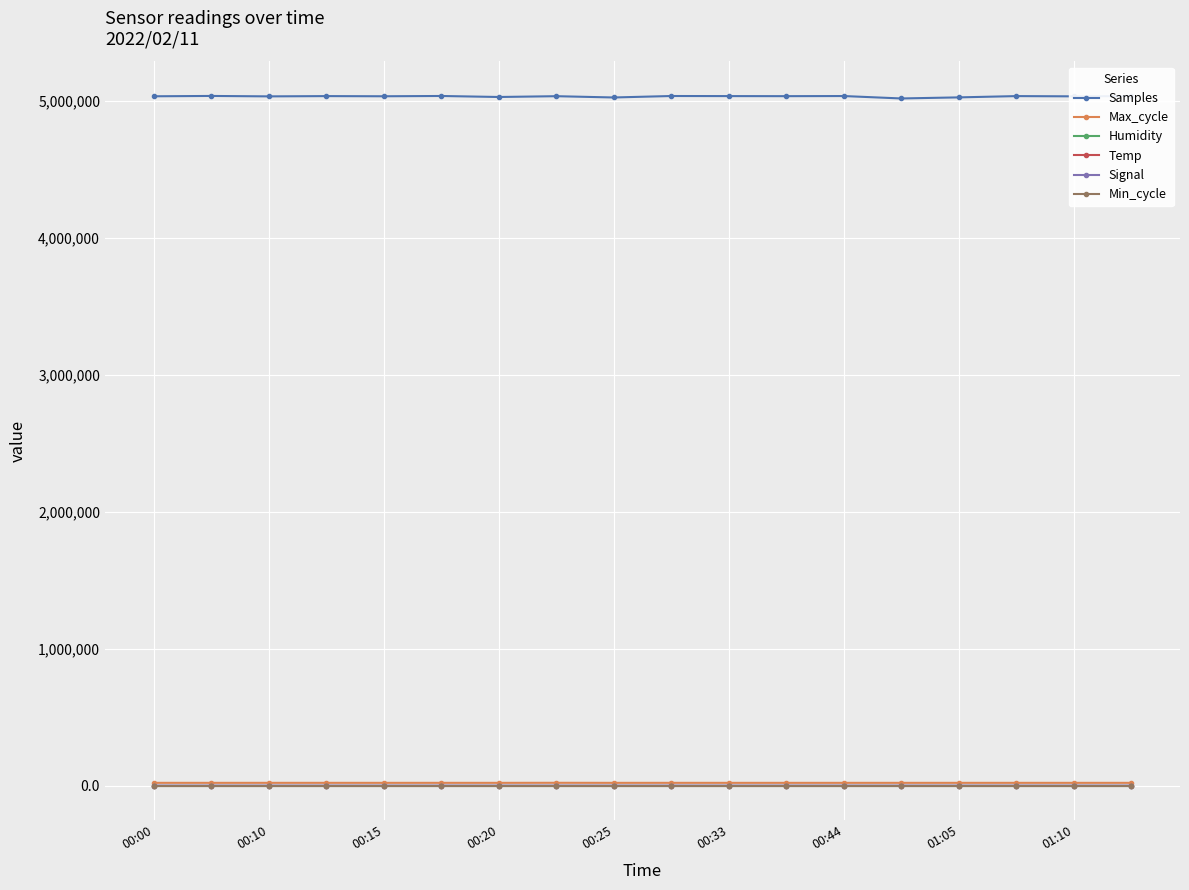

What is the greatest value displayed?

5033360.0